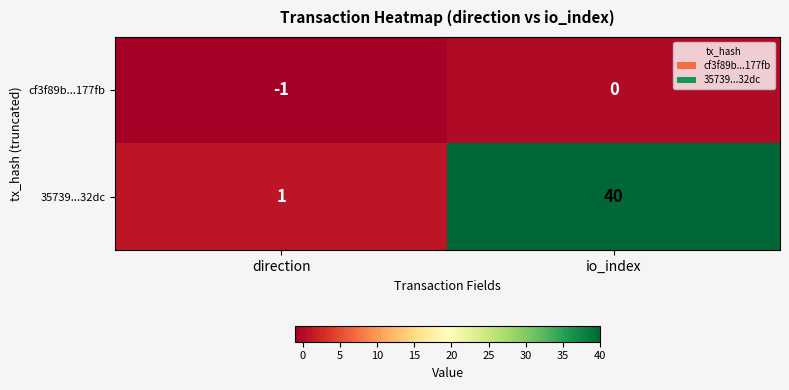

Is it true that cf3f89b...177fb equals 0 at io_index?

True